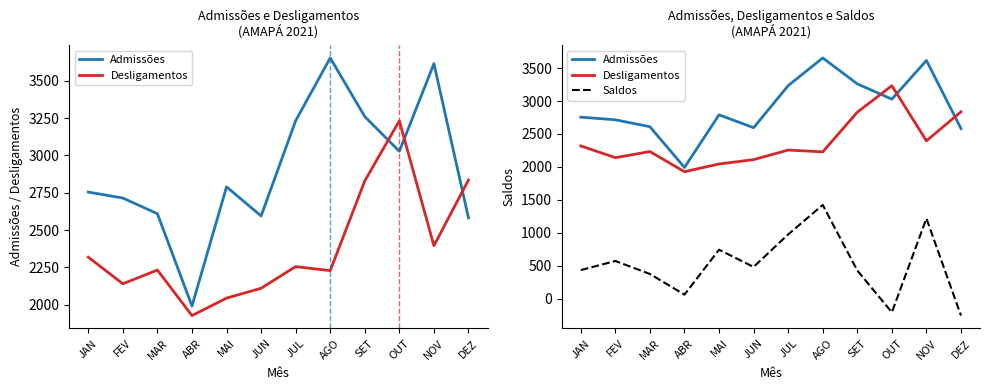

List the series in order of their overall mean, highest first.

Admissões, Desligamentos, Saldos